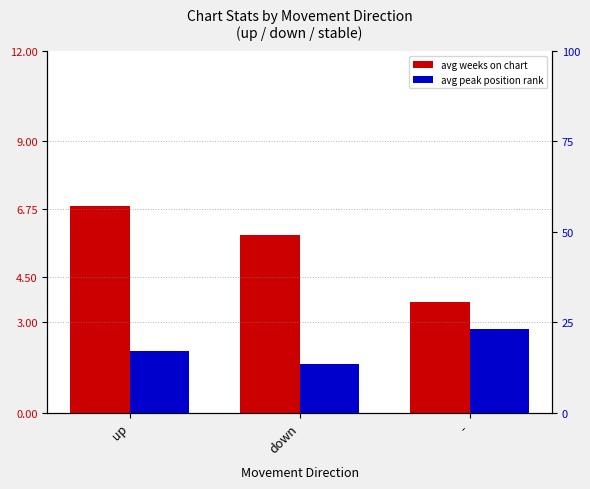

Reading left to right, transcribe all the data shown in this chart.

avg weeks on chart: 6.9	5.9	3.7
avg peak position (pct): 17.0	13.4	23.1